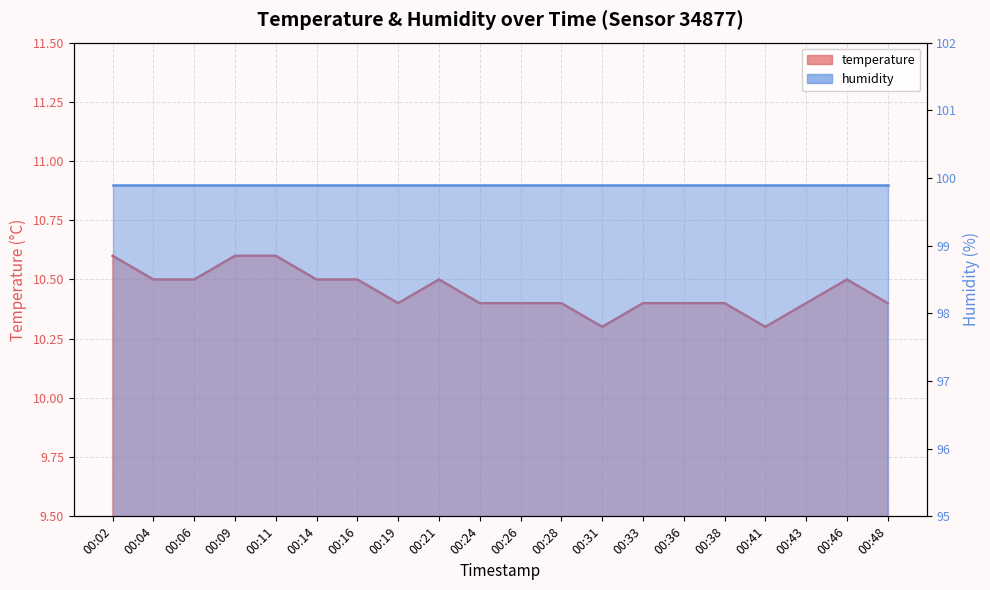

What is the value of the 4th point from the left?

10.6